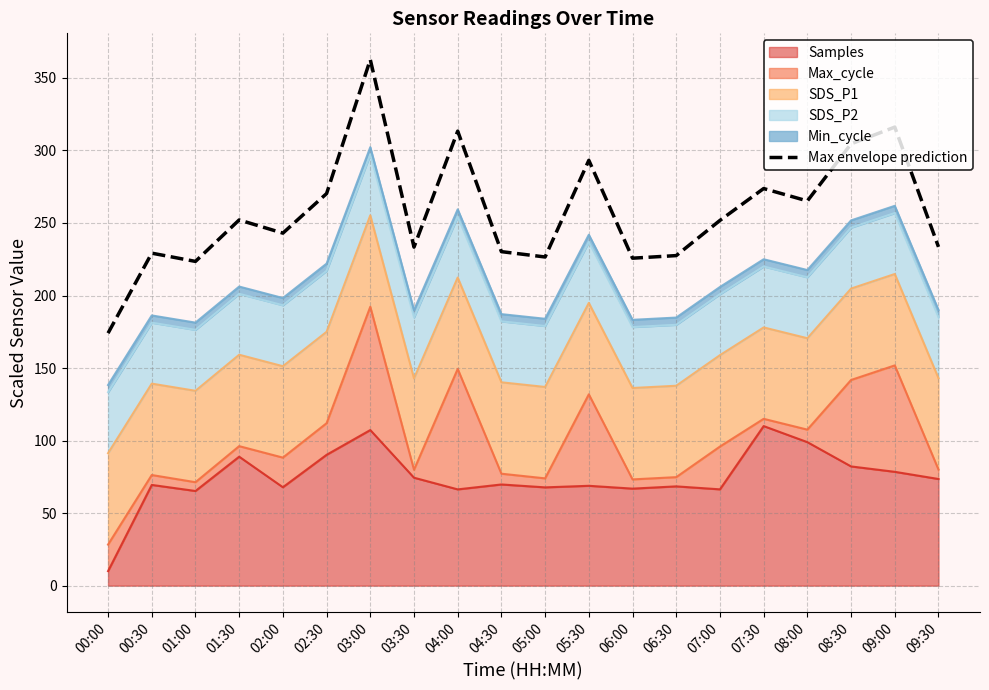

Is it true that the value at 07:30 is 455.4?

False